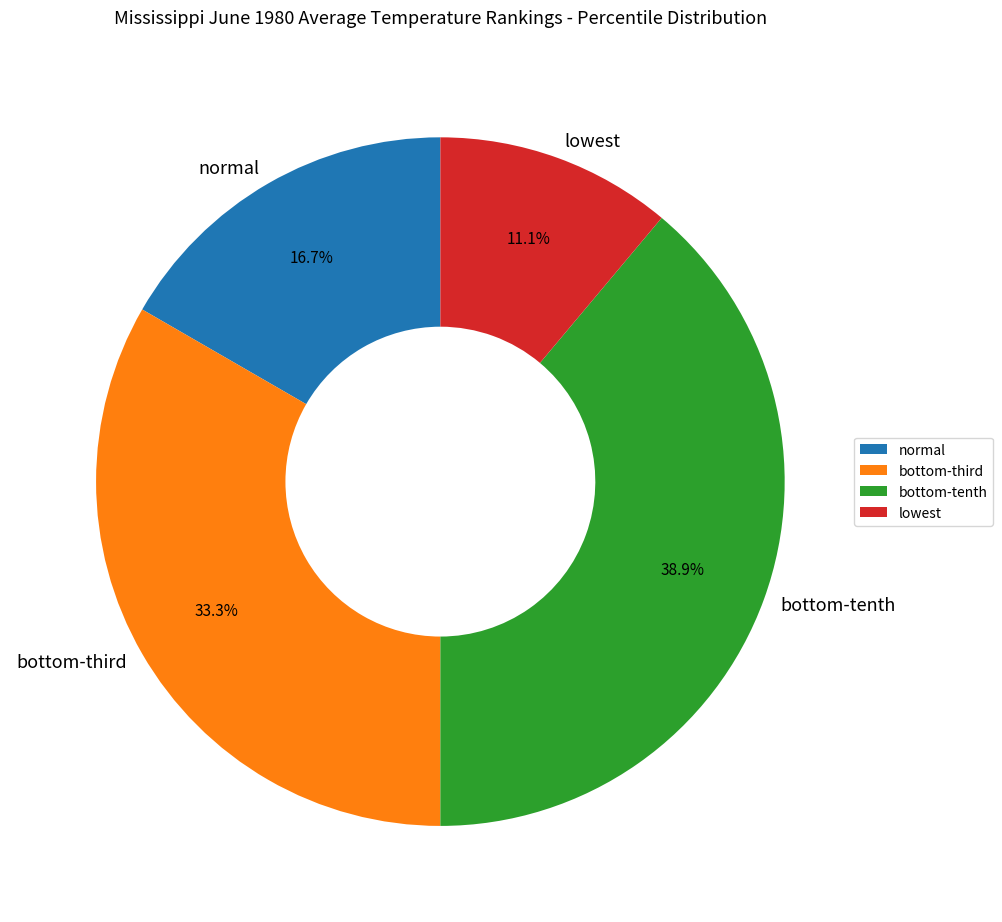

To the nearest percent, what percentage of the pie is lowest?

11%